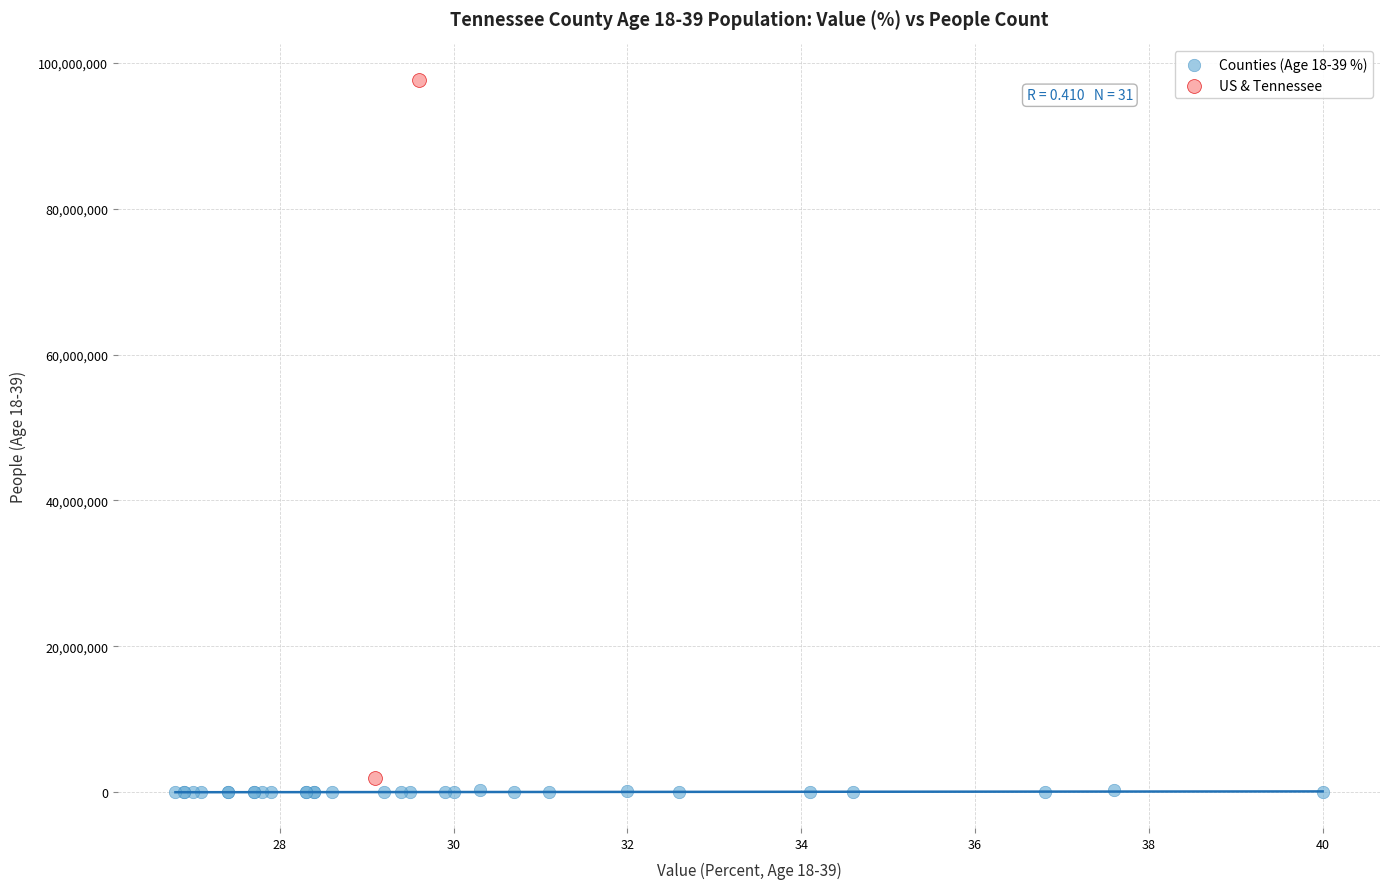

Which series has the widest spread of Y values?

US & Tennessee